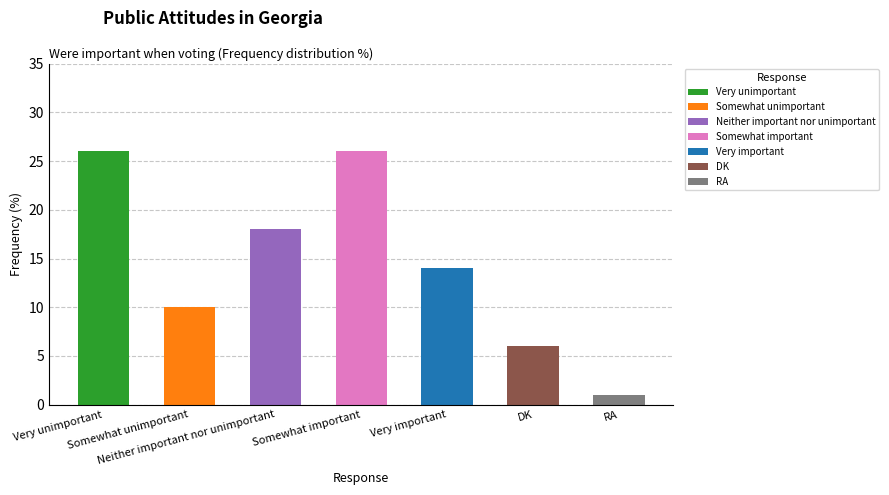

Read the value at Somewhat unimportant, to the nearest 5.

10